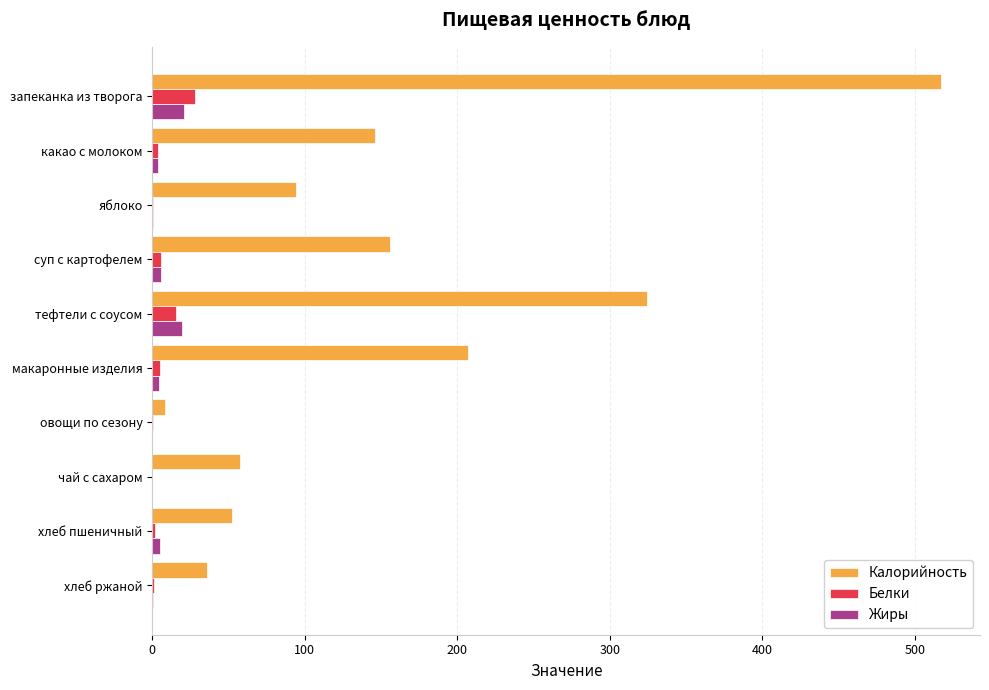

Which series changed the most between запеканка из творога and яблоко?

Калорийность